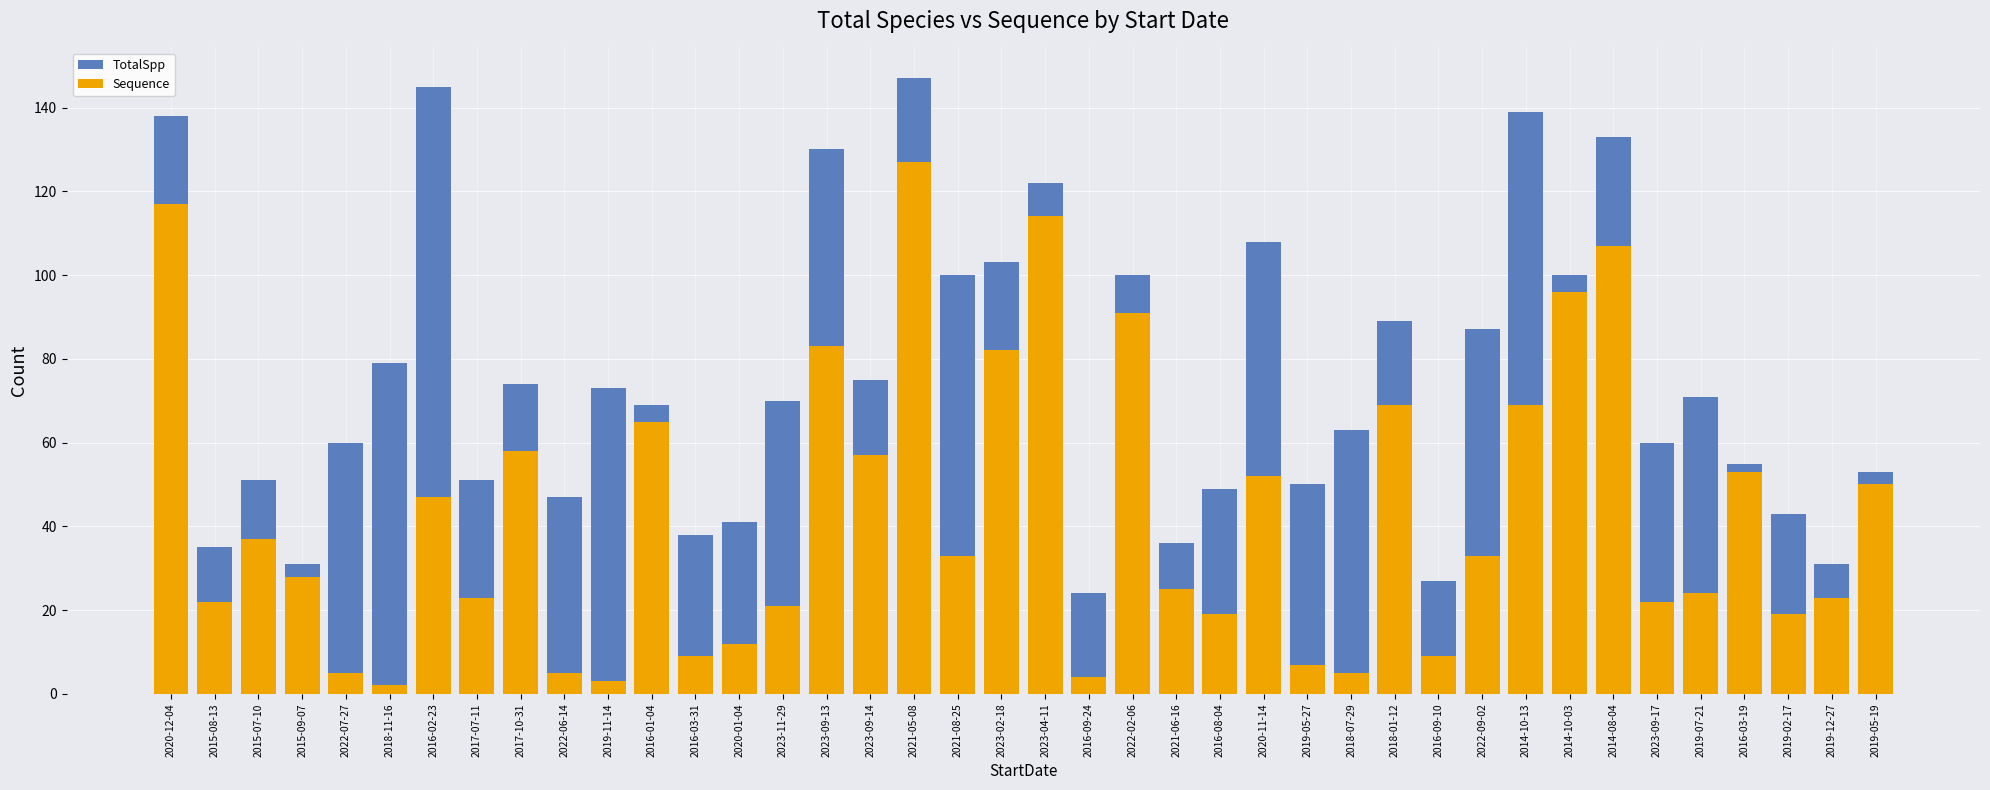

How many data points in Sequence are less than 33?

20